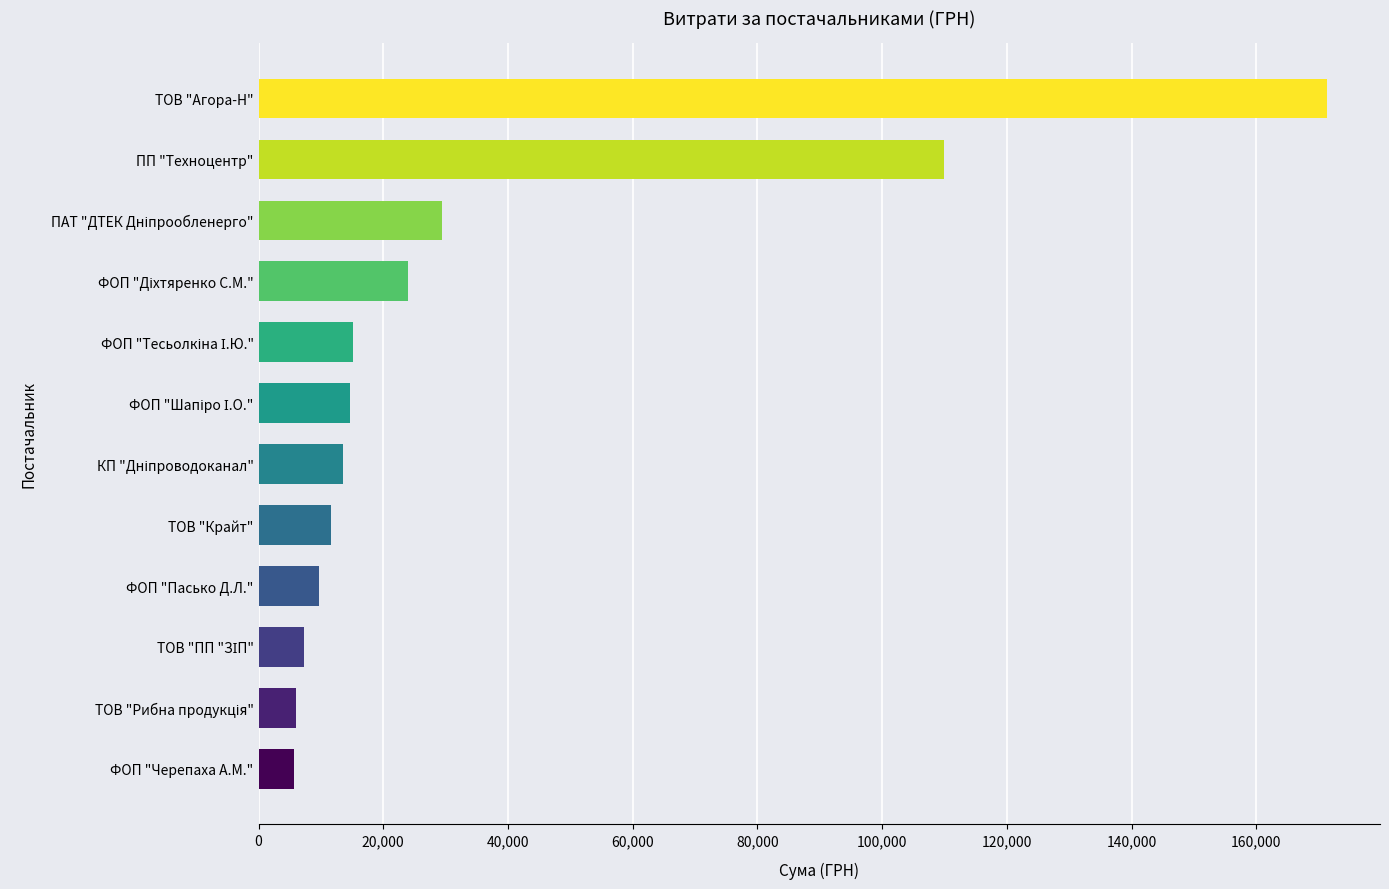

Does the chart contain stacked bars?

No